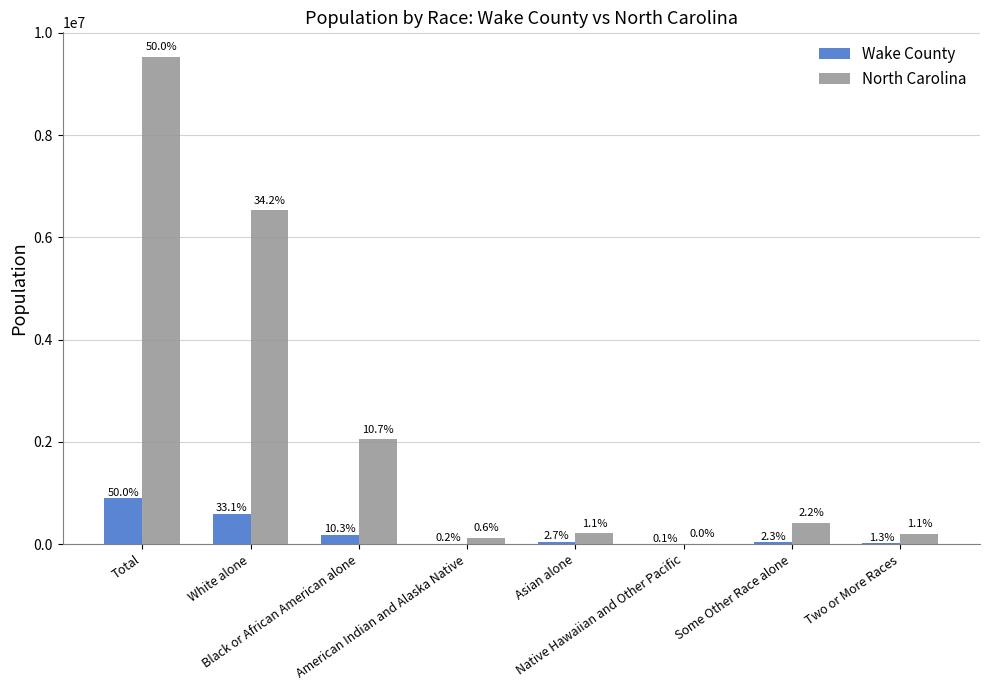

Does the chart contain stacked bars?

No